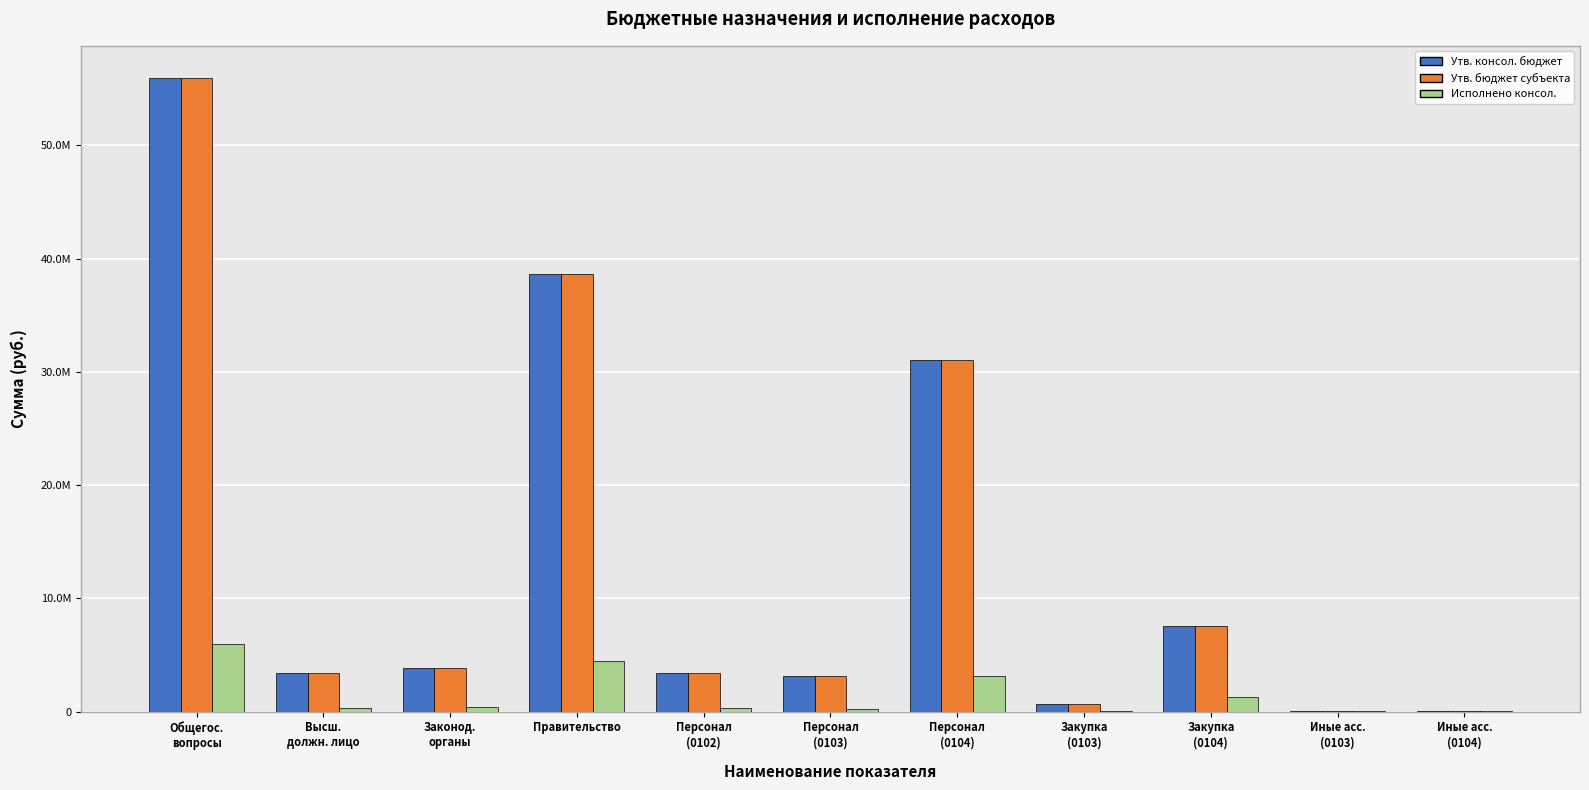

Is it true that Утв. бюджет субъекта equals 1007472.7 at Высш.
должн. лицо?

False